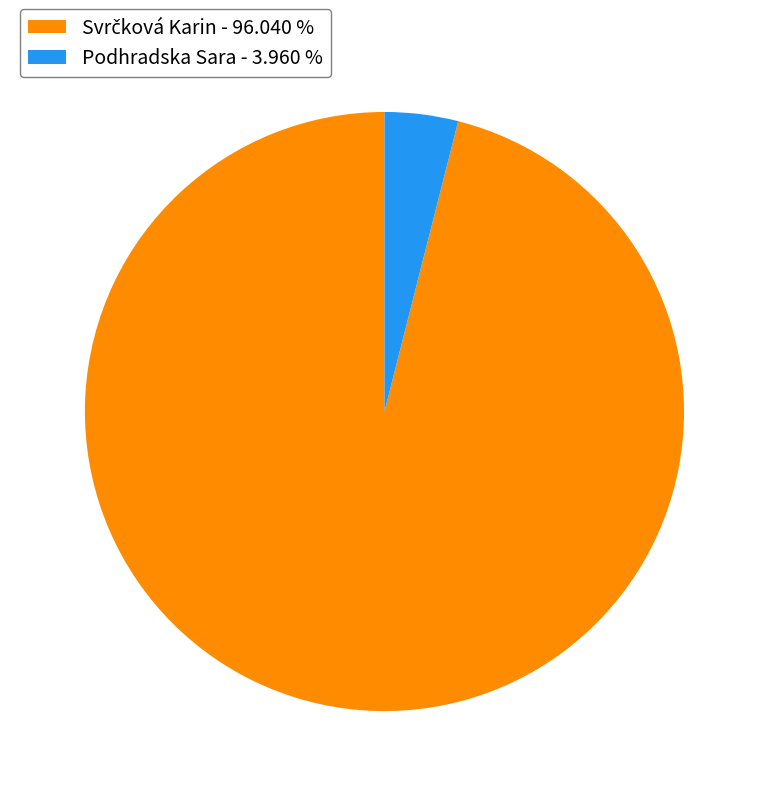

Does any single category account for the majority?

Yes